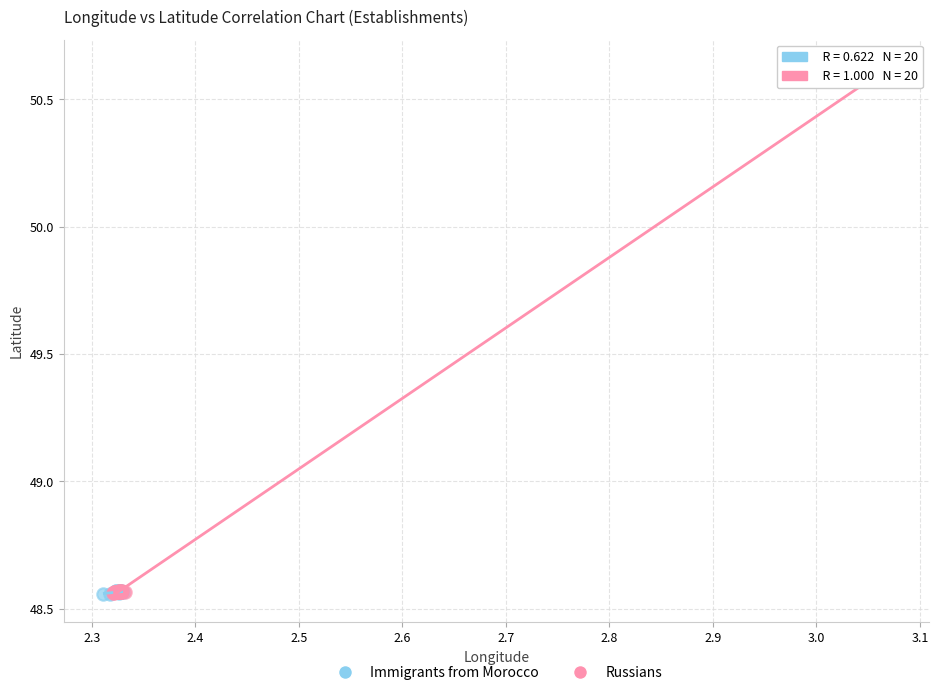

Which series has the largest Y range (max minus min)?

Russians